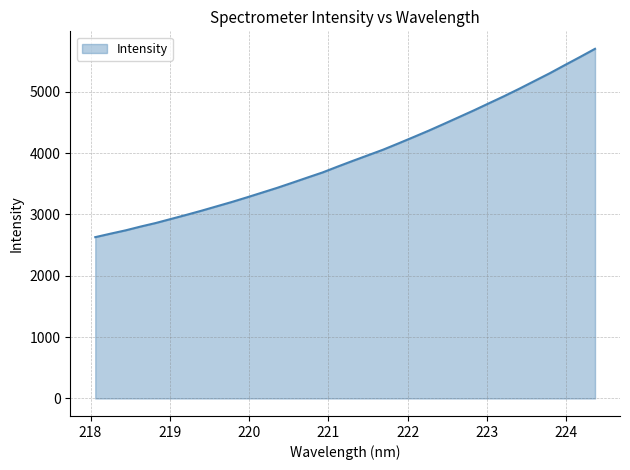

What is the difference between the maximum and minimum values?

3069.7